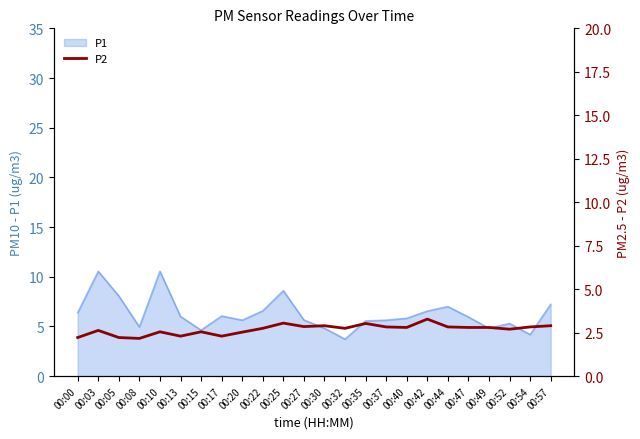

The P1 series shows 1.2 at 00:30. True or false?

False